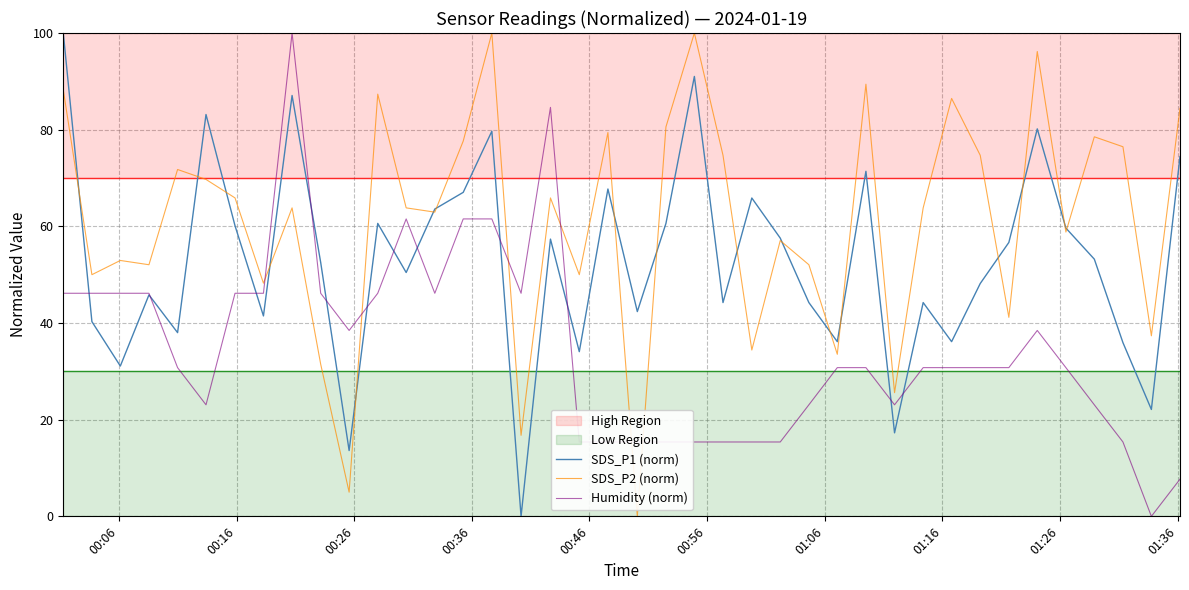

Does the chart display data point markers on the line(s)?

No